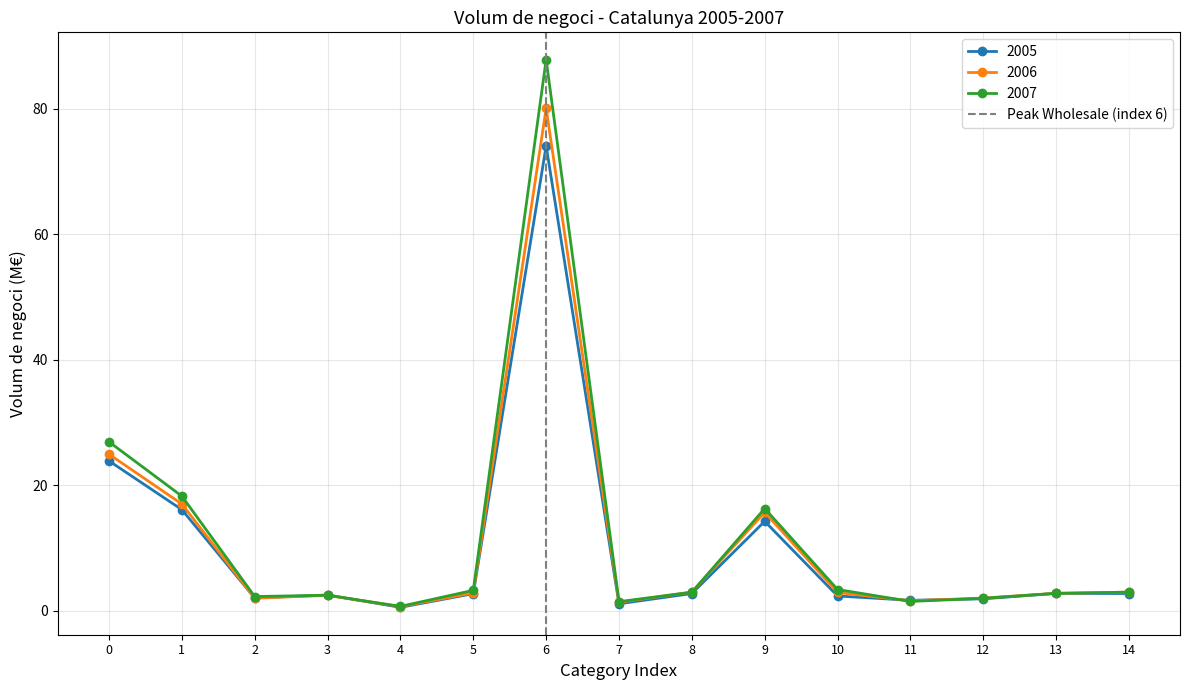

True or false: 2005 has more than 1 interior local peaks.

True